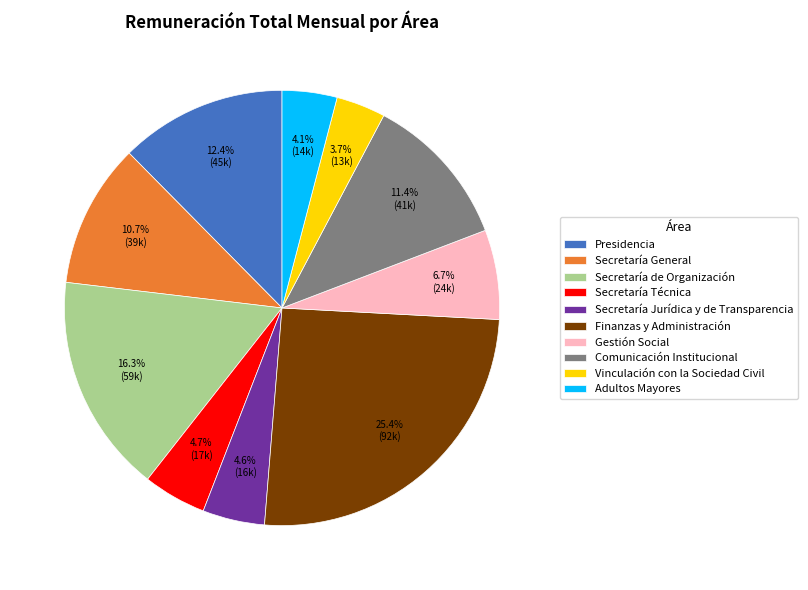

To the nearest percent, what is the difference between the largest and smallest slice percentages?

22%